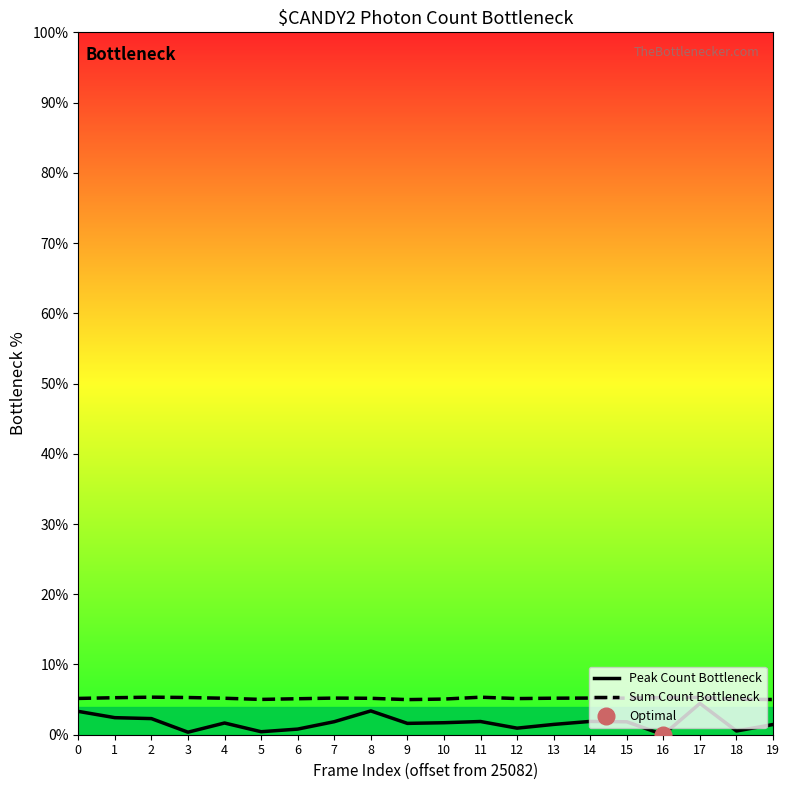

What is the difference between the highest and lowest values at 15?

3.4